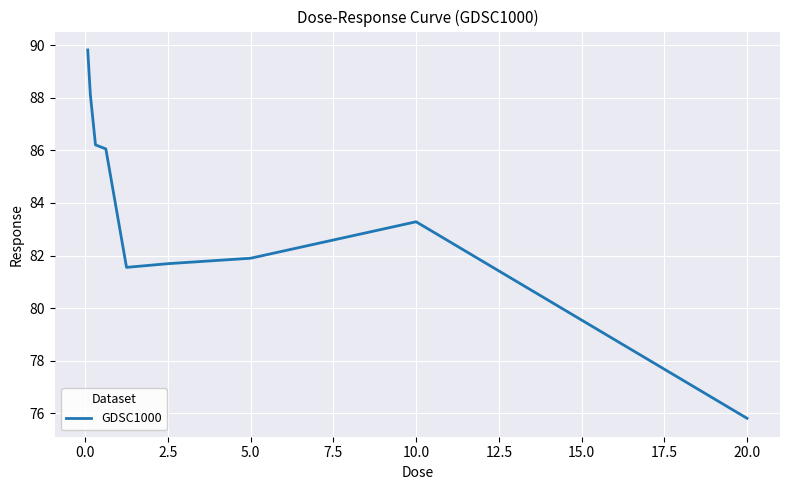

What is the difference between the maximum and minimum values?

14.0